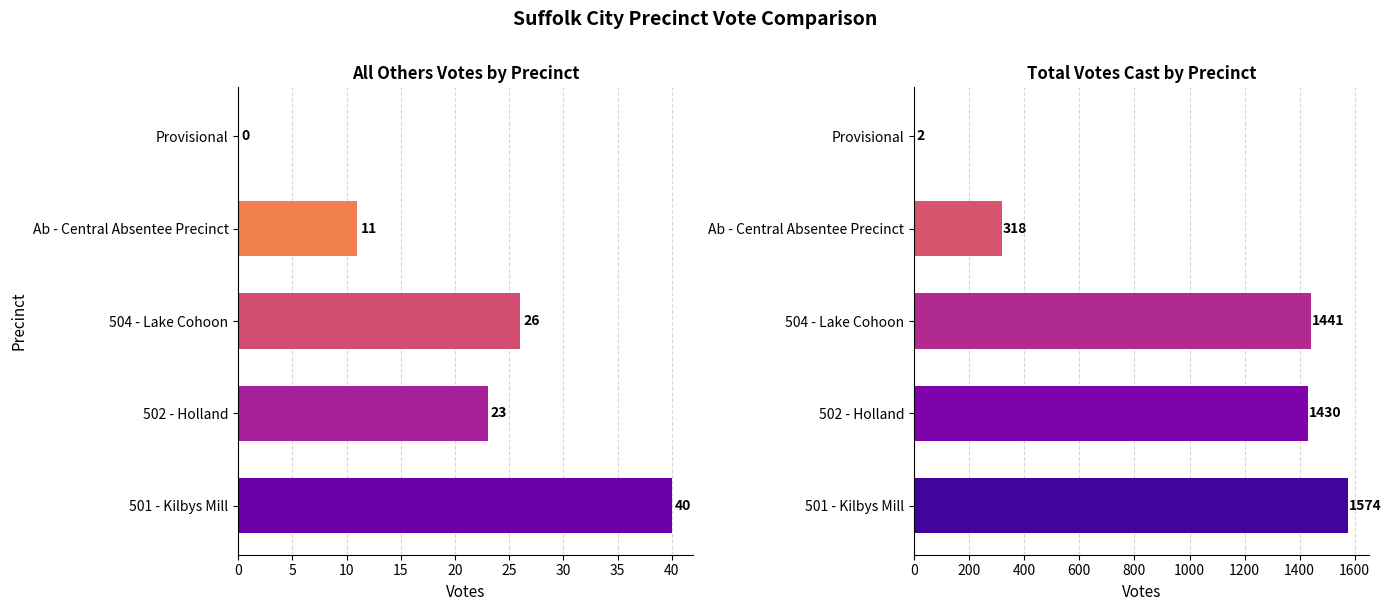

The Total Votes Cast series shows 732 at 504 - Lake Cohoon. True or false?

False